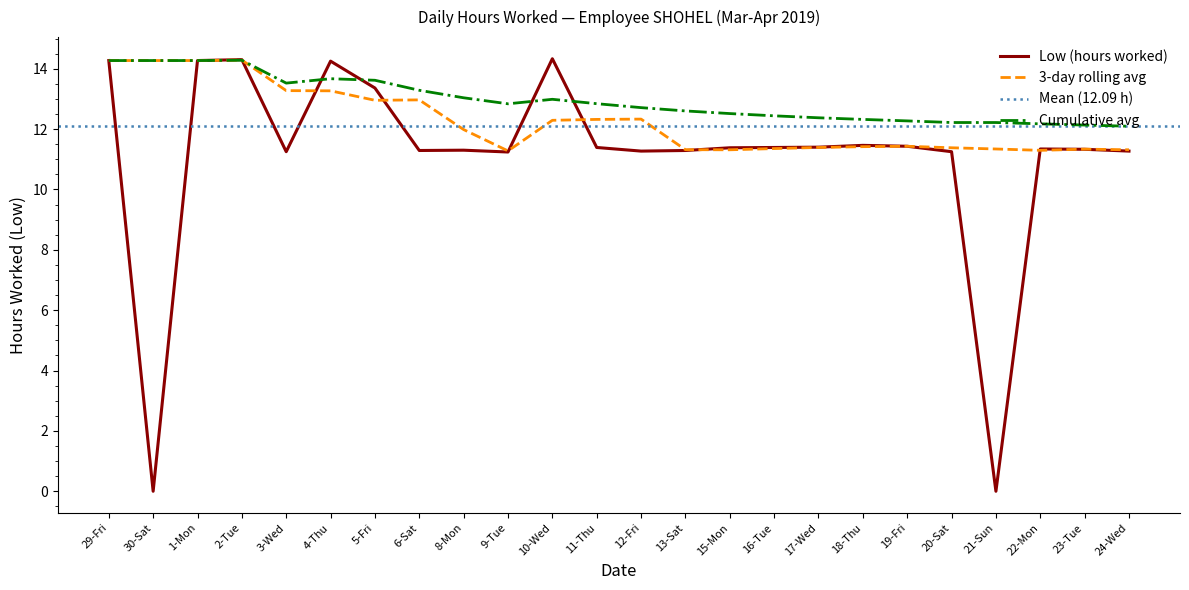

How many values are below 11?

2